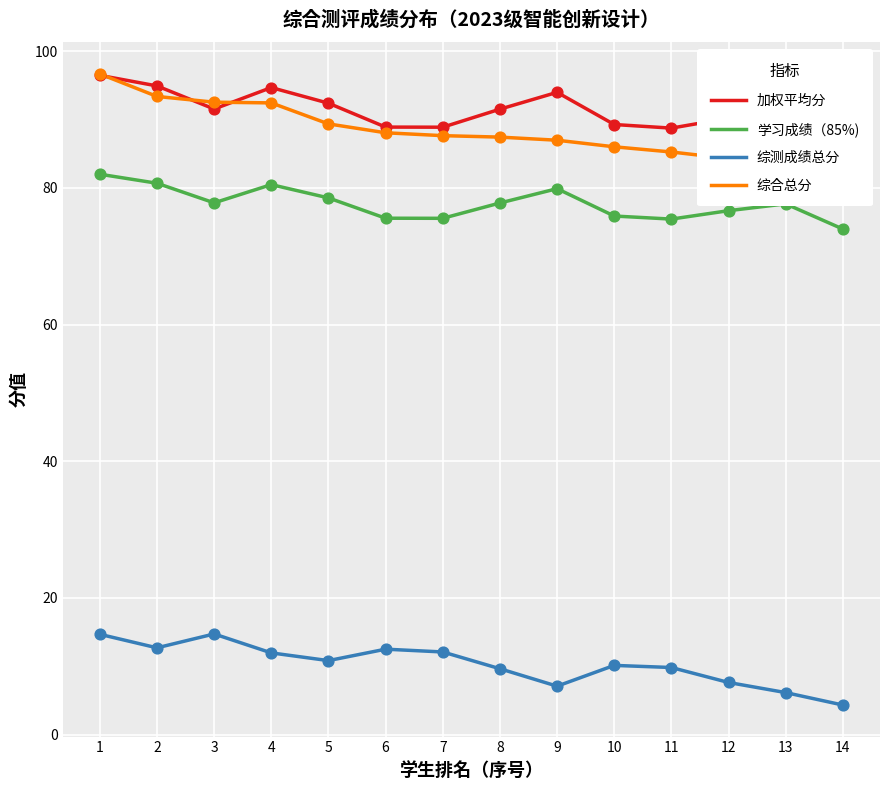

What is the total value across all series at 5?

271.1